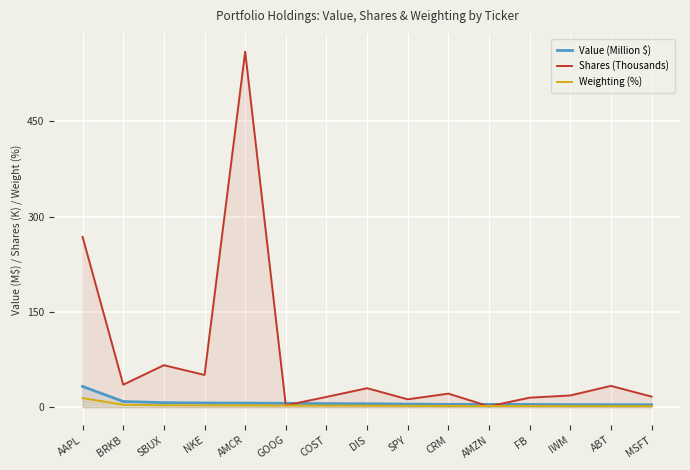

What is the difference between the highest and lowest values at AMCR?

556.8